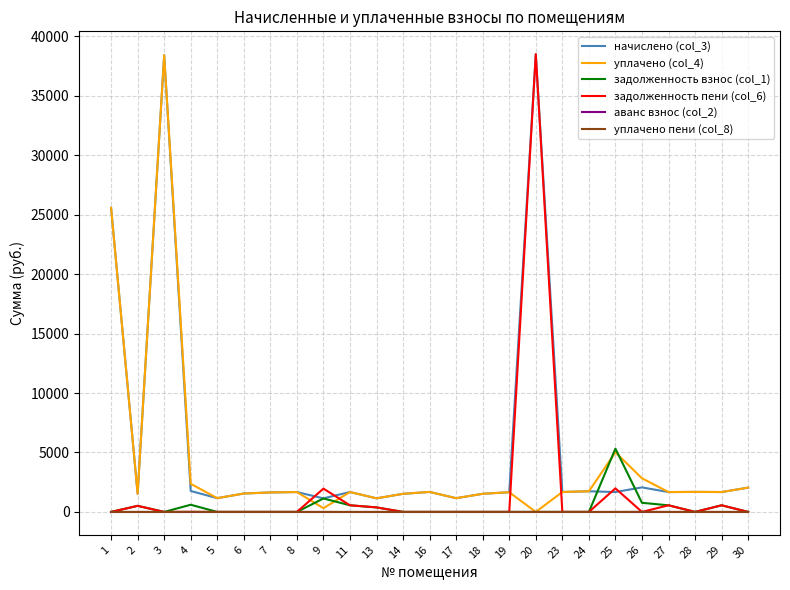

At which label does уплачено (col_4) first exceed 1670?

1